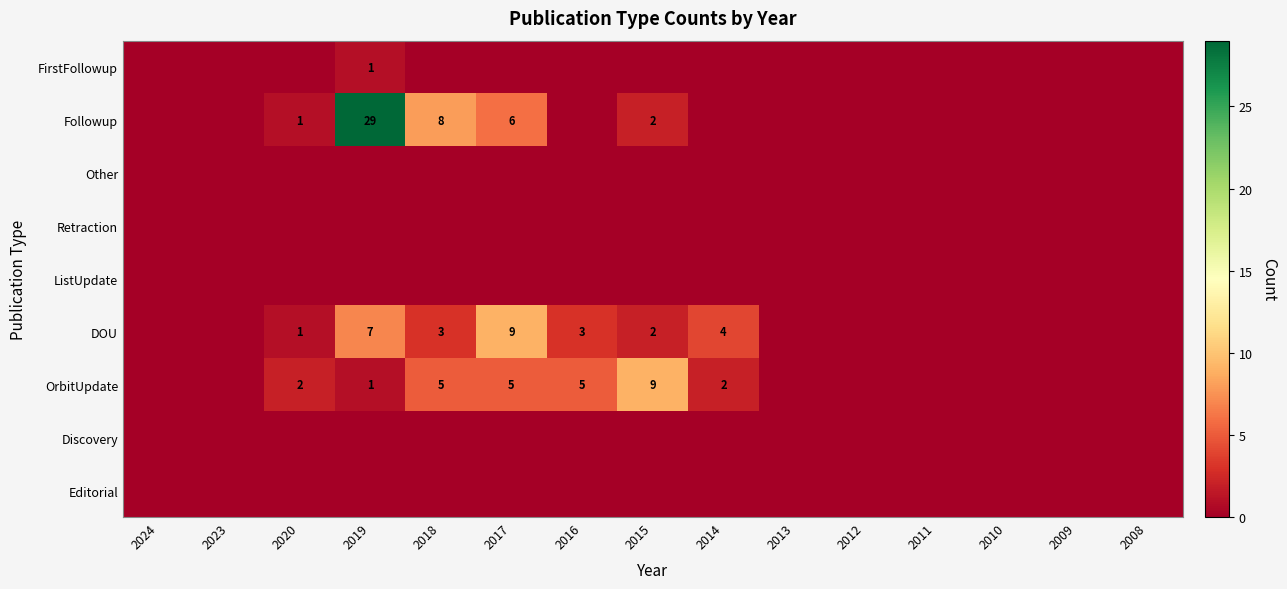

The FirstFollowup series shows 0 at 2008. True or false?

True